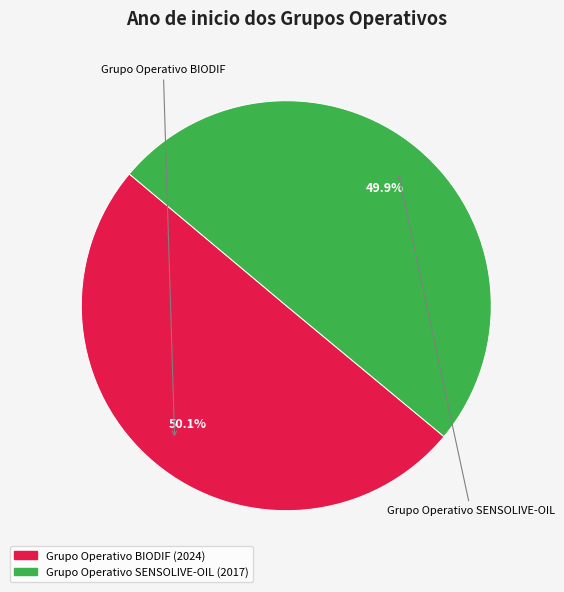

What is the smallest slice in the pie chart?

Grupo Operativo SENSOLIVE-OIL